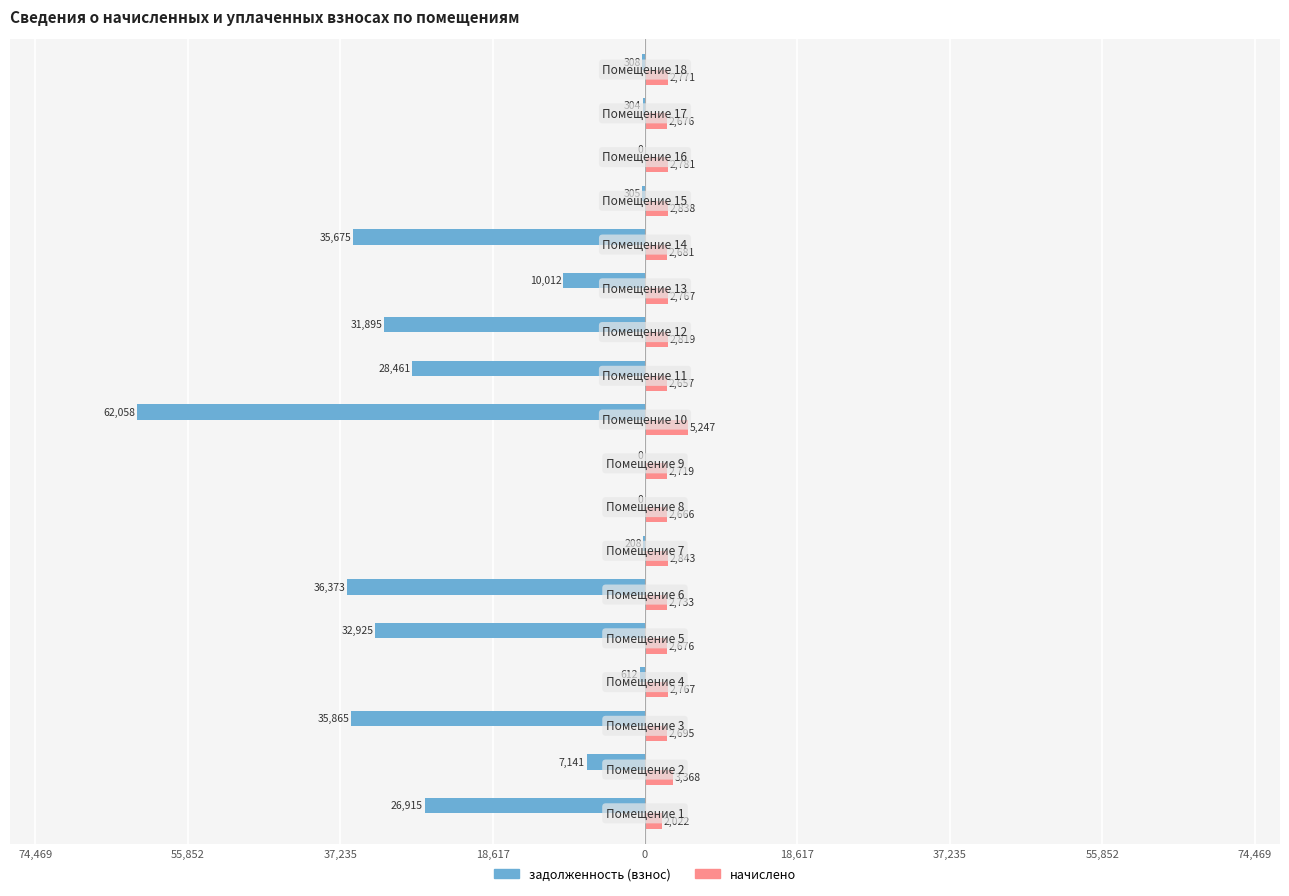

What are all the series names shown in the legend?

задолженность (взнос), начислено